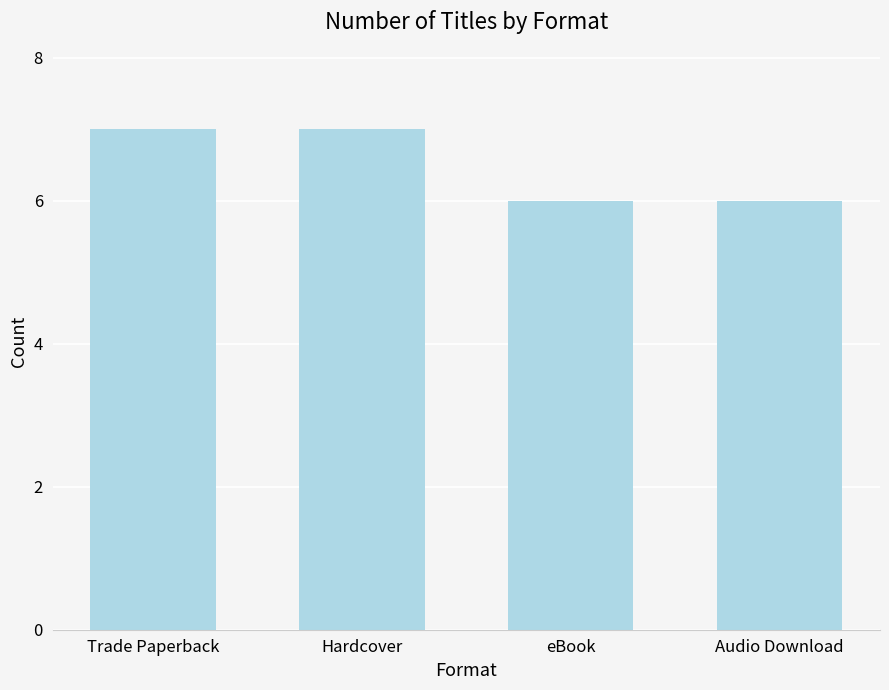

True or false: the data shows 2 at eBook.

False